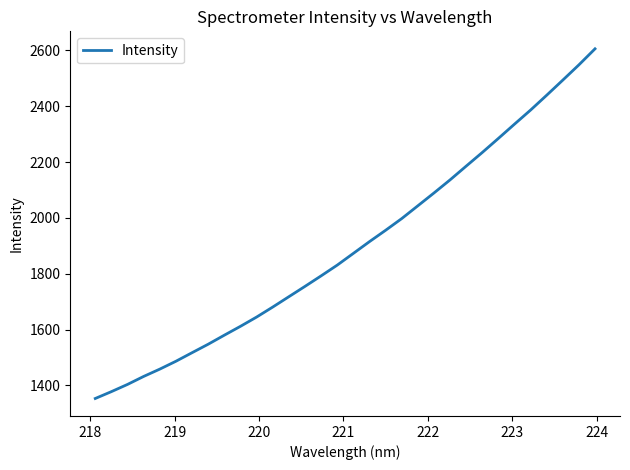

What is the difference between the maximum and minimum values?

1252.3